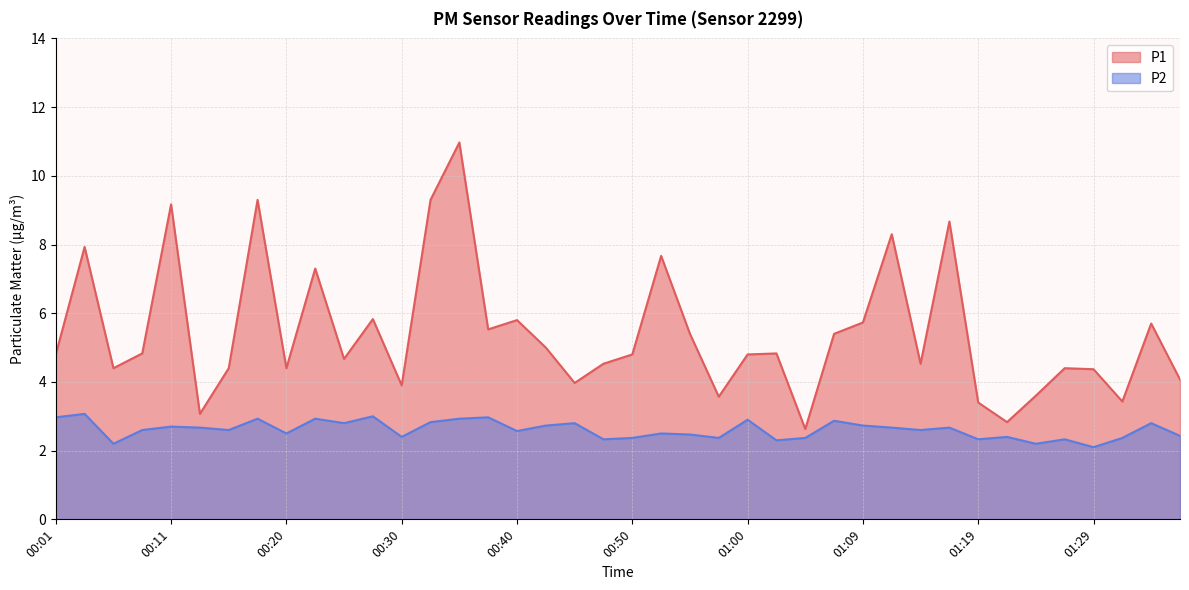

Which category has the highest value in the P2 series?

00:03